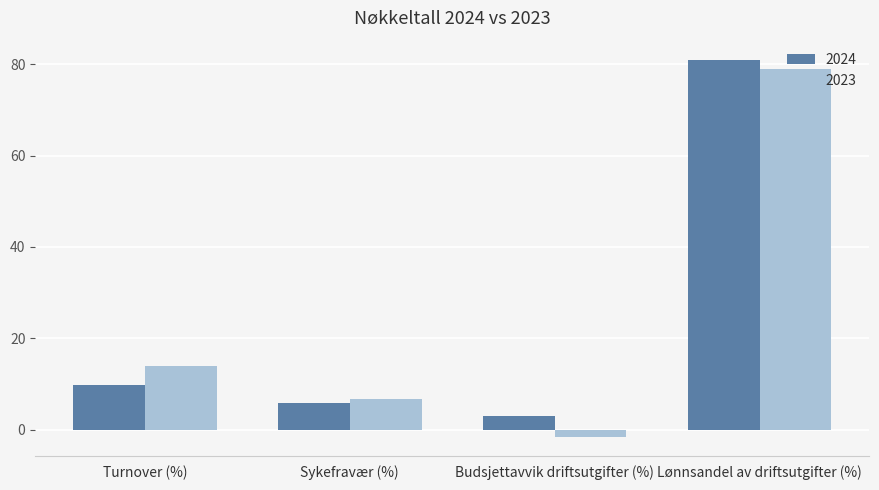

What is the label of the 3rd bar from the right?

Sykefravær (%)